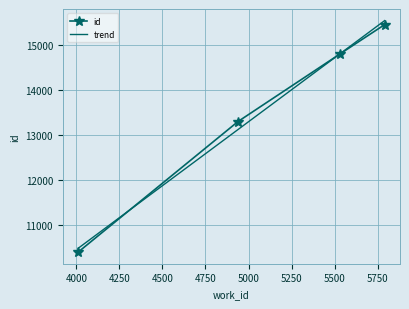

Which series has the widest spread of values?

trend